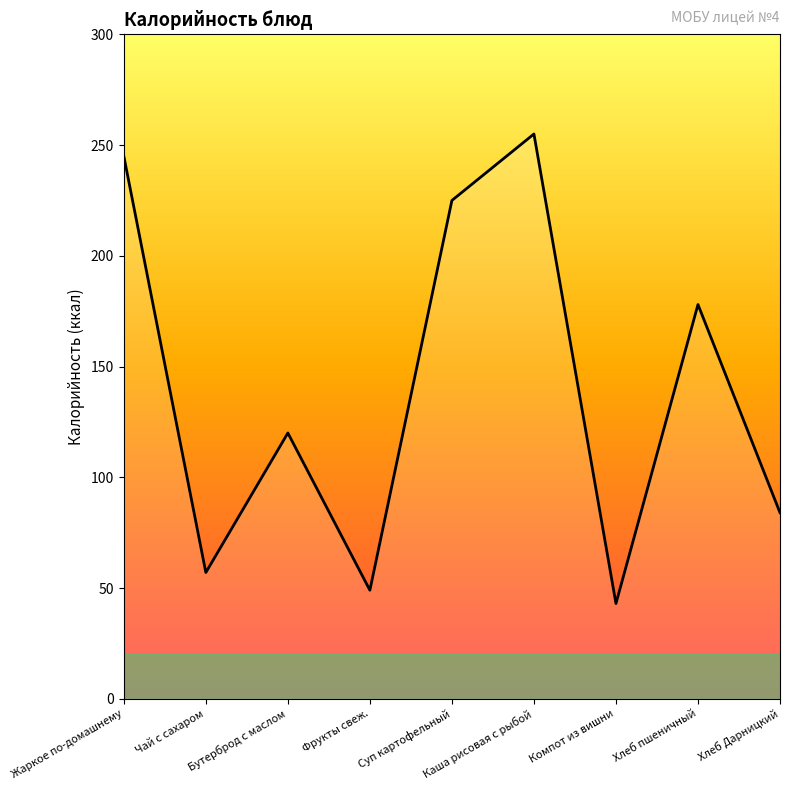

What is the difference between the values at Фрукты свеж. and Бутерброд с маслом?

71